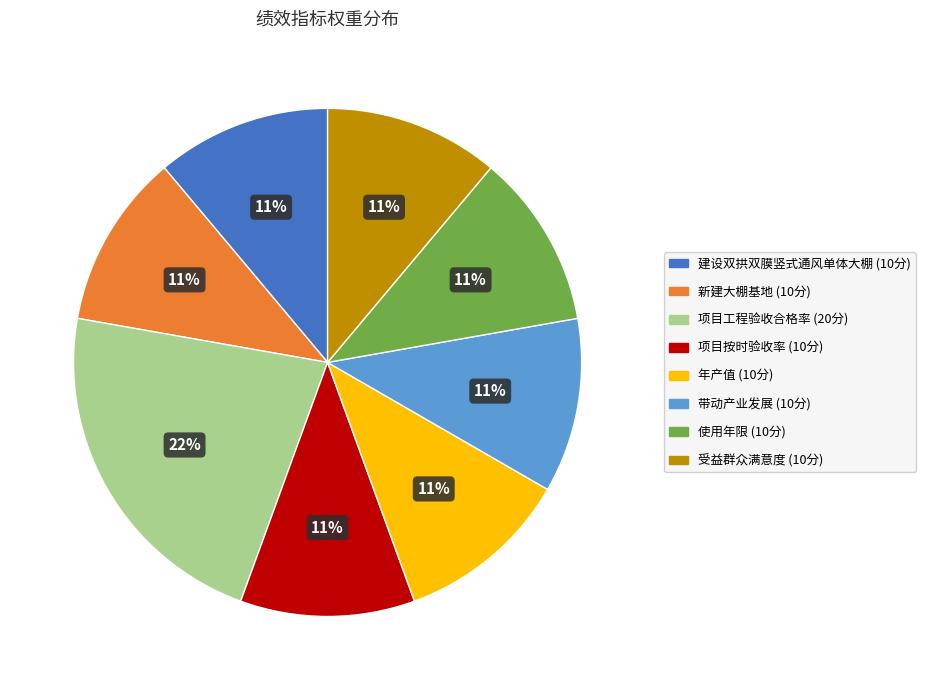

Which has a higher value, 新建大棚基地 or 项目工程验收合格率?

项目工程验收合格率